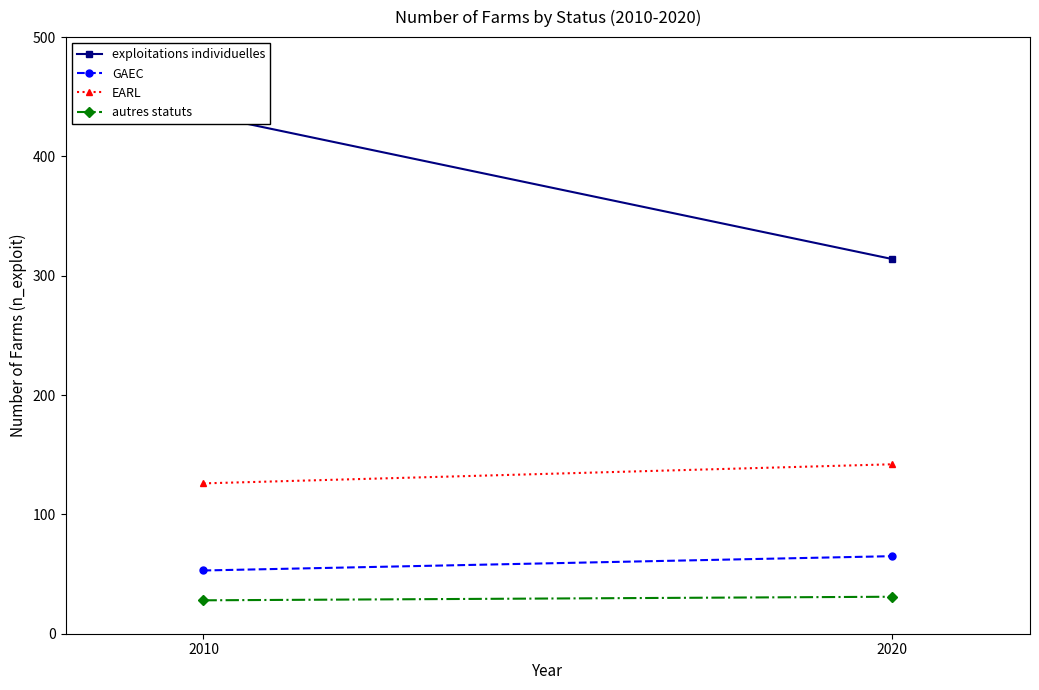

The EARL series shows 64 at 2010. True or false?

False